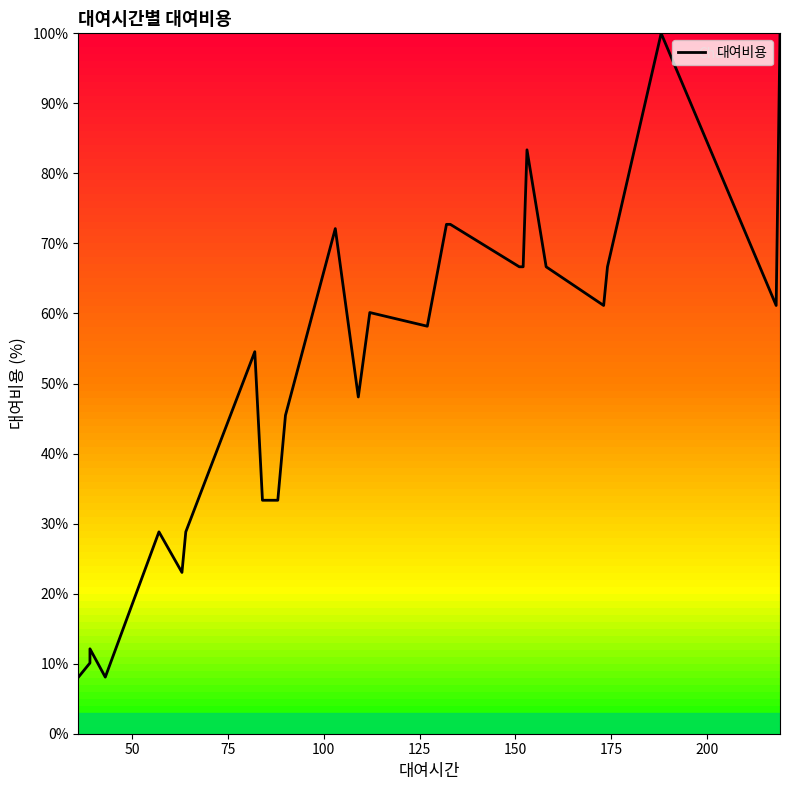

Reading left to right, extract all data points from this chart.

8.1	10.1	12.1	8.1	28.8	23.0	28.8	54.5	33.3	33.3	33.3	45.5	72.1	48.1	60.1	58.2	72.7	72.7	66.7	66.7	83.4	66.7	61.1	66.7	100.0	61.1	100.0